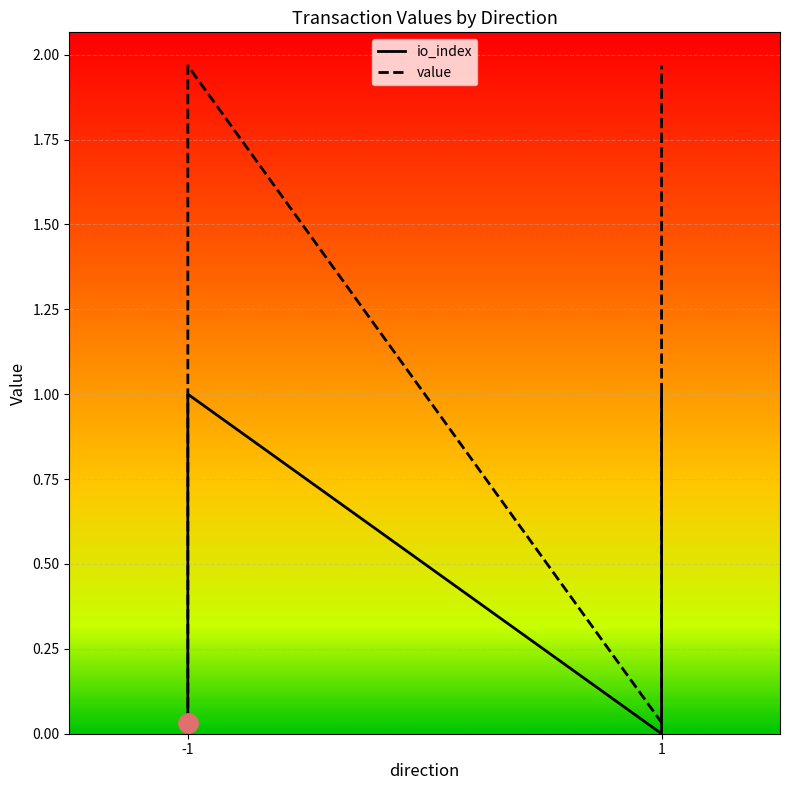

The io_index series shows 0.7 at -1. True or false?

False